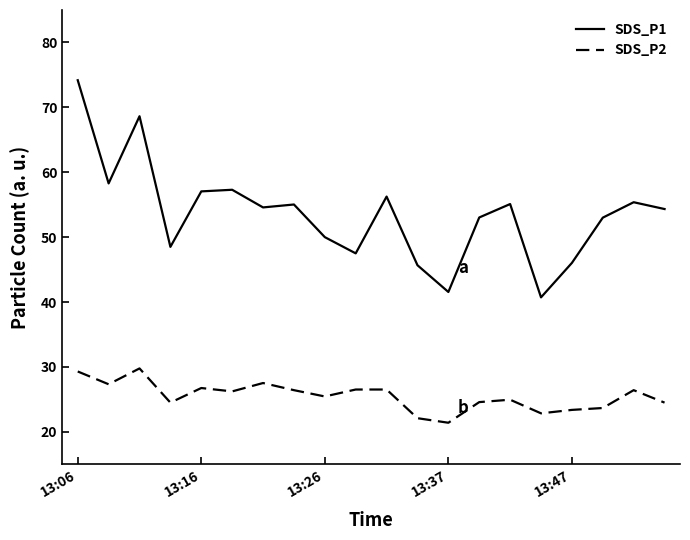

What is the minimum value shown in the chart?

21.4